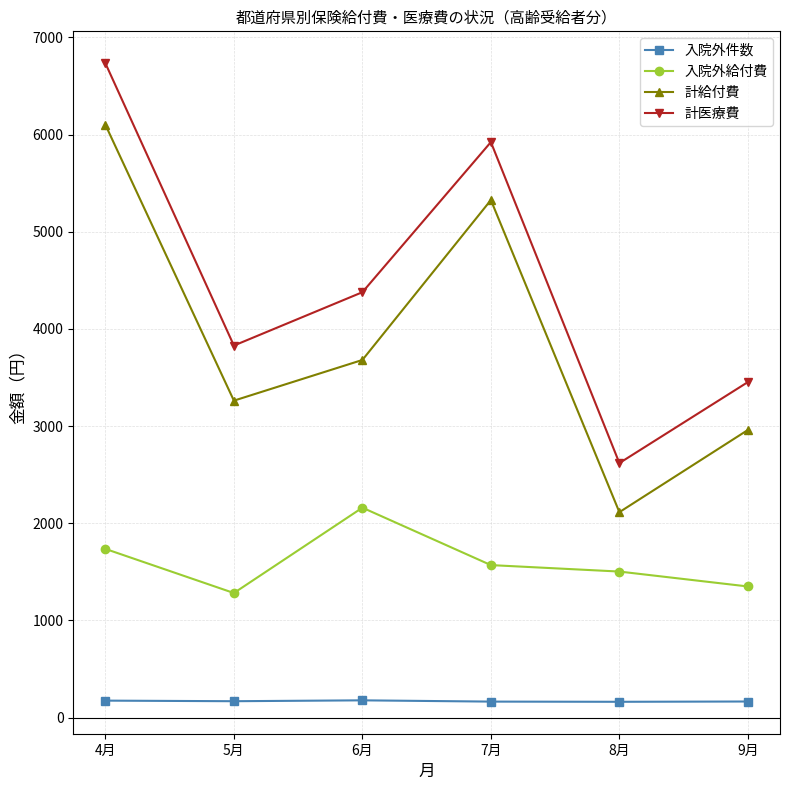

At which category is the sum across all series the highest?

4月